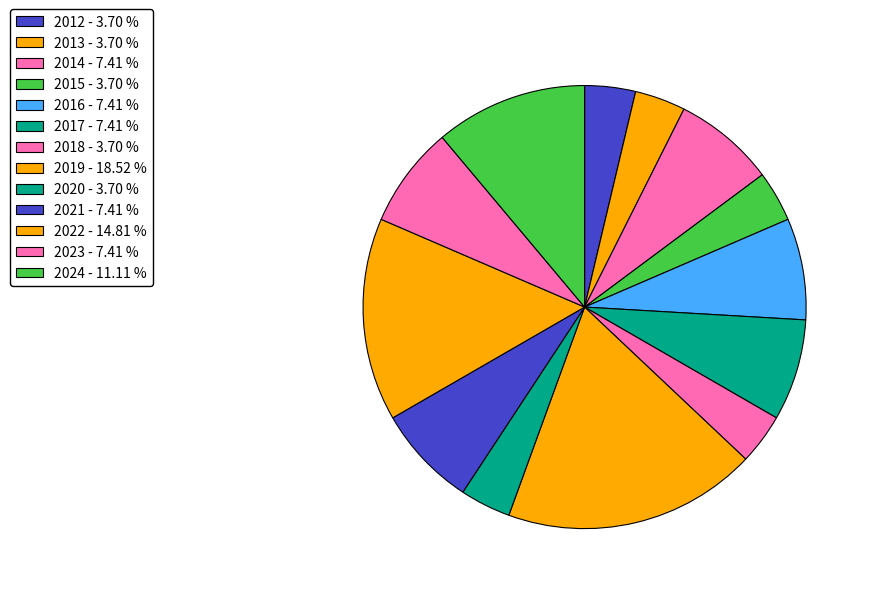

What is the ratio of the value at 2022 to the value at 2023?

2.0